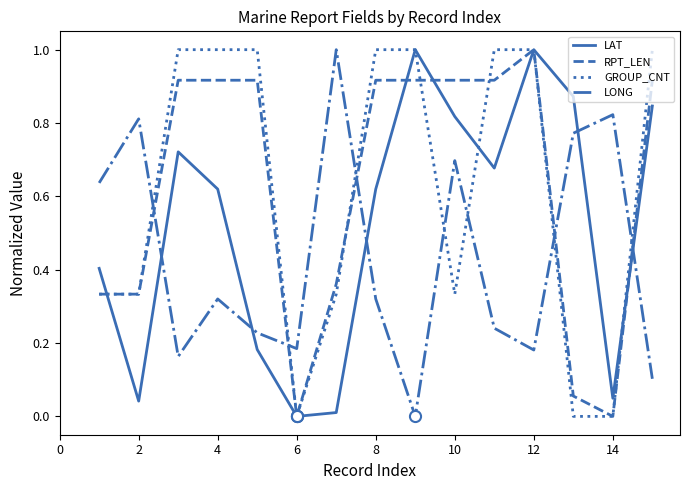

What is the maximum value shown in the chart?

1.0